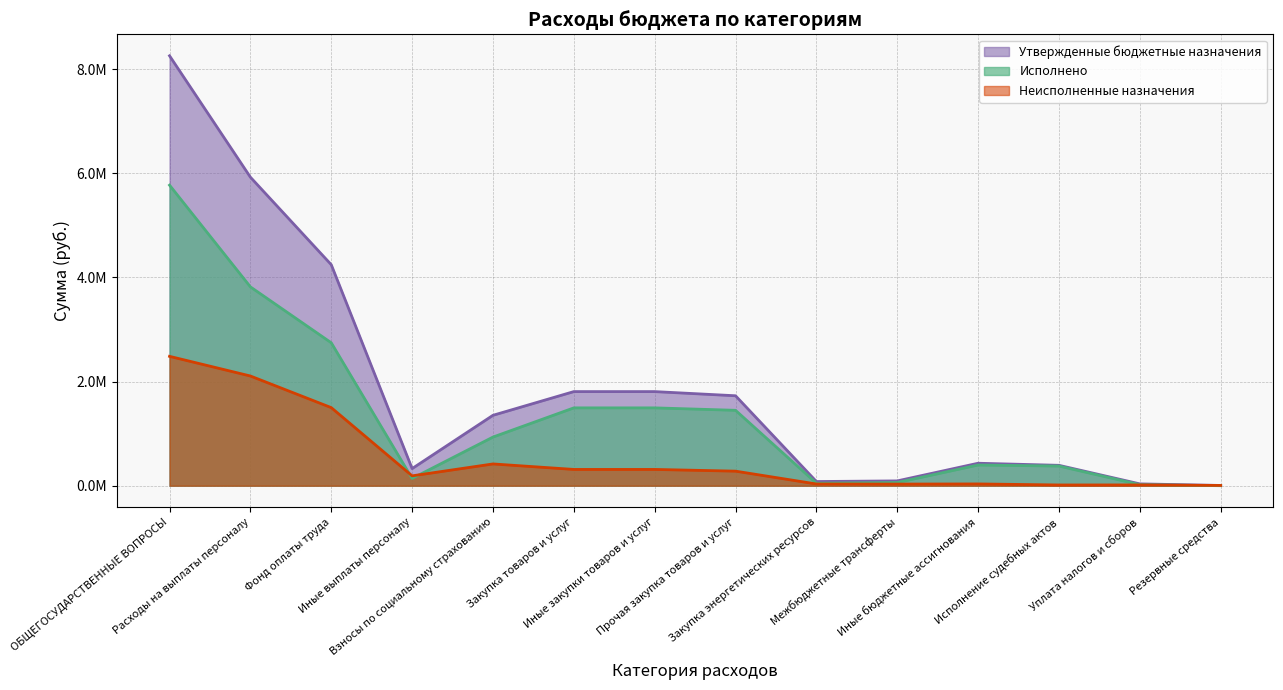

Between Межбюджетные трансферты and Уплата налогов и сборов, which is larger?

Межбюджетные трансферты